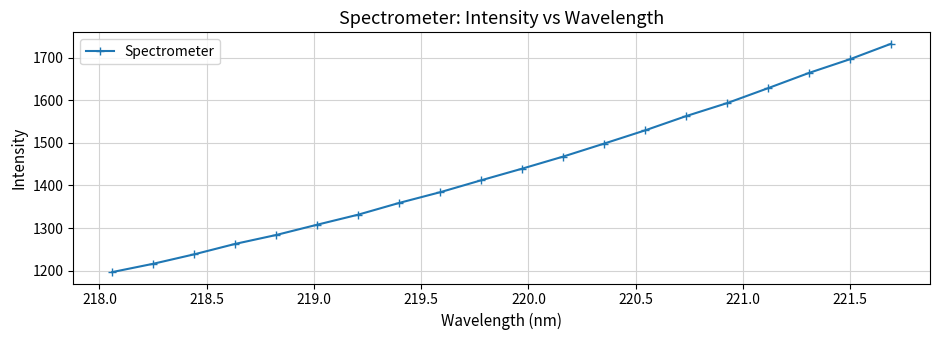

What is the maximum value shown in the chart?

1732.6